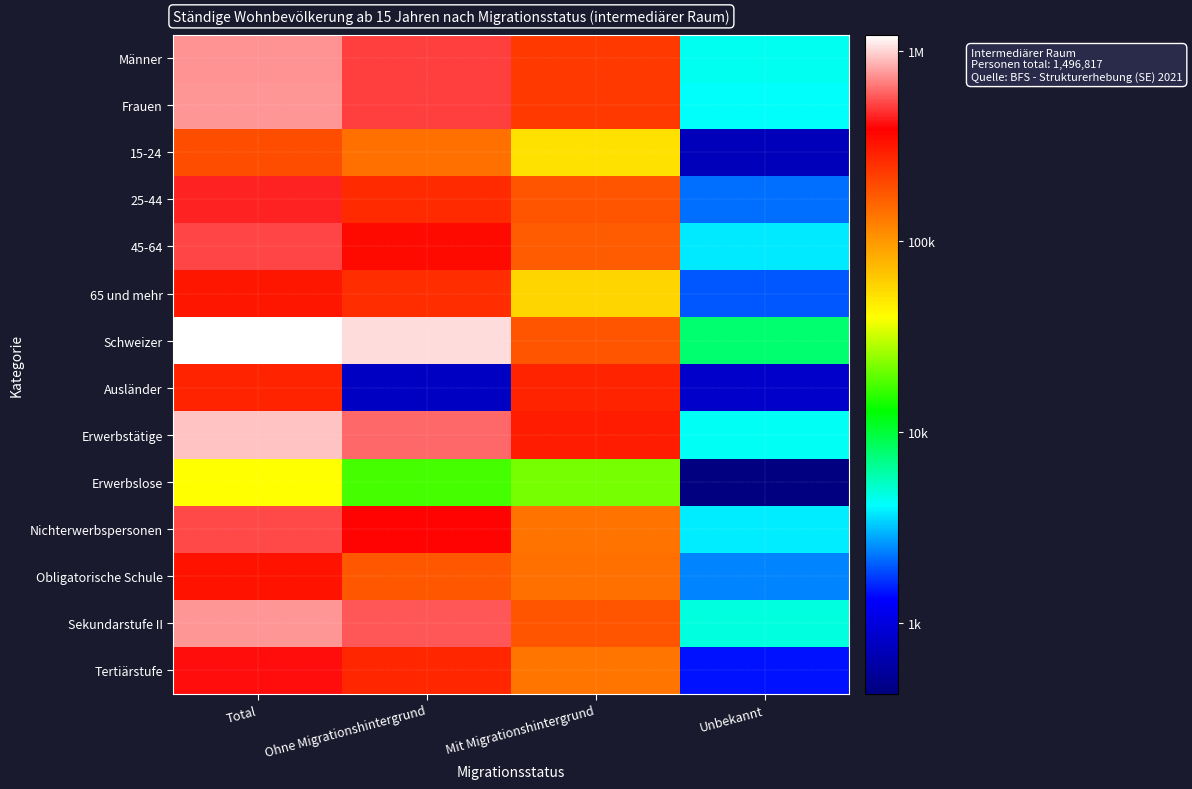

At how many categories does at least one series exceed 5?

3